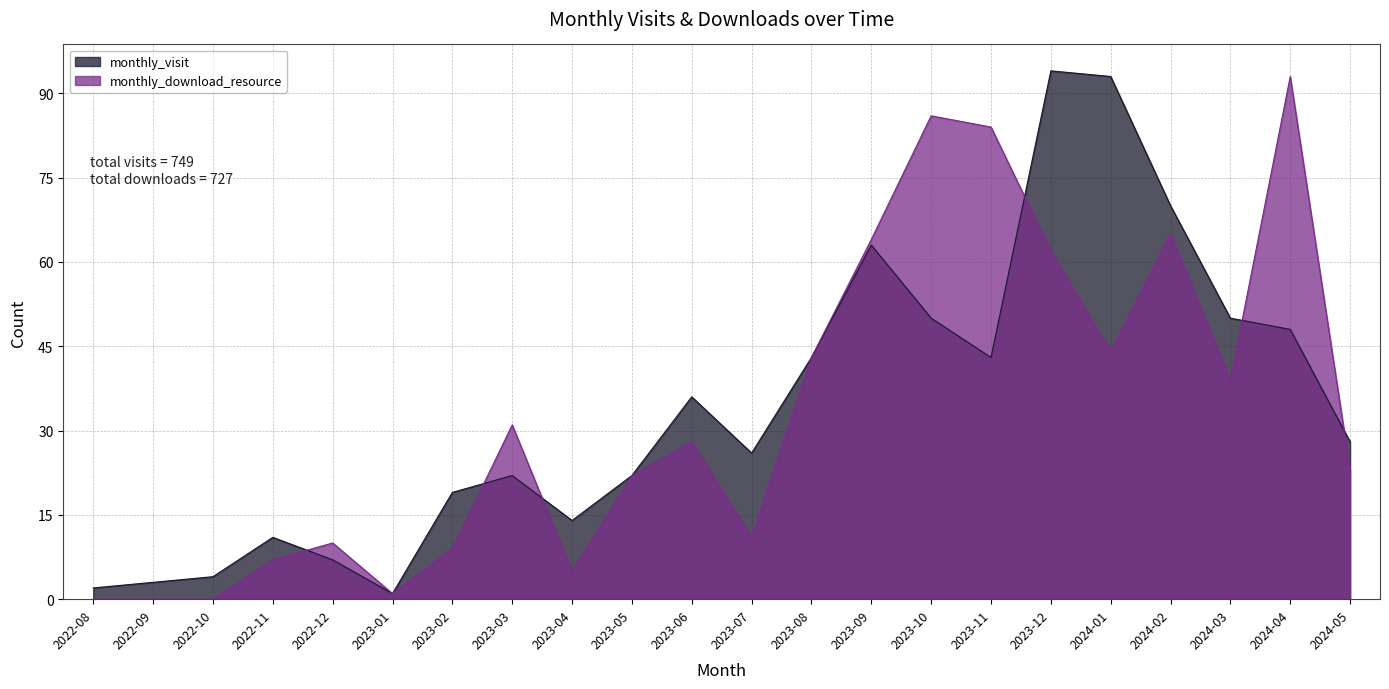

Between 2023-07 and 2023-08, which series saw the biggest shift?

monthly_download_resource